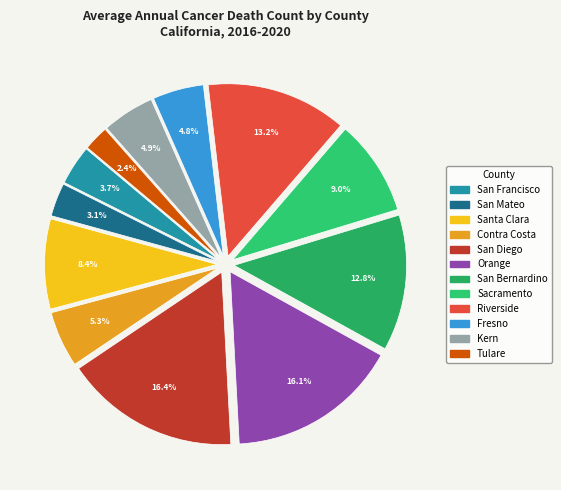

What is the change in value from San Diego to San Bernardino?

-62